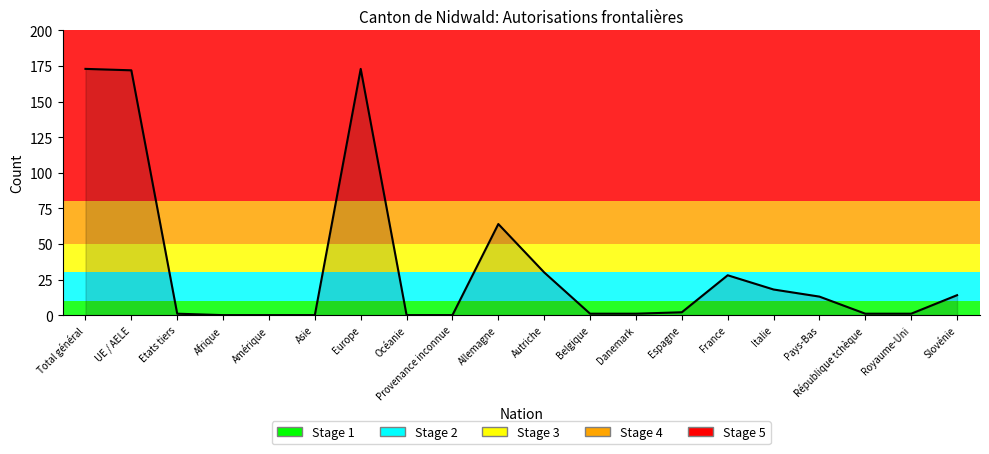

Count the number of categories in the chart.

20